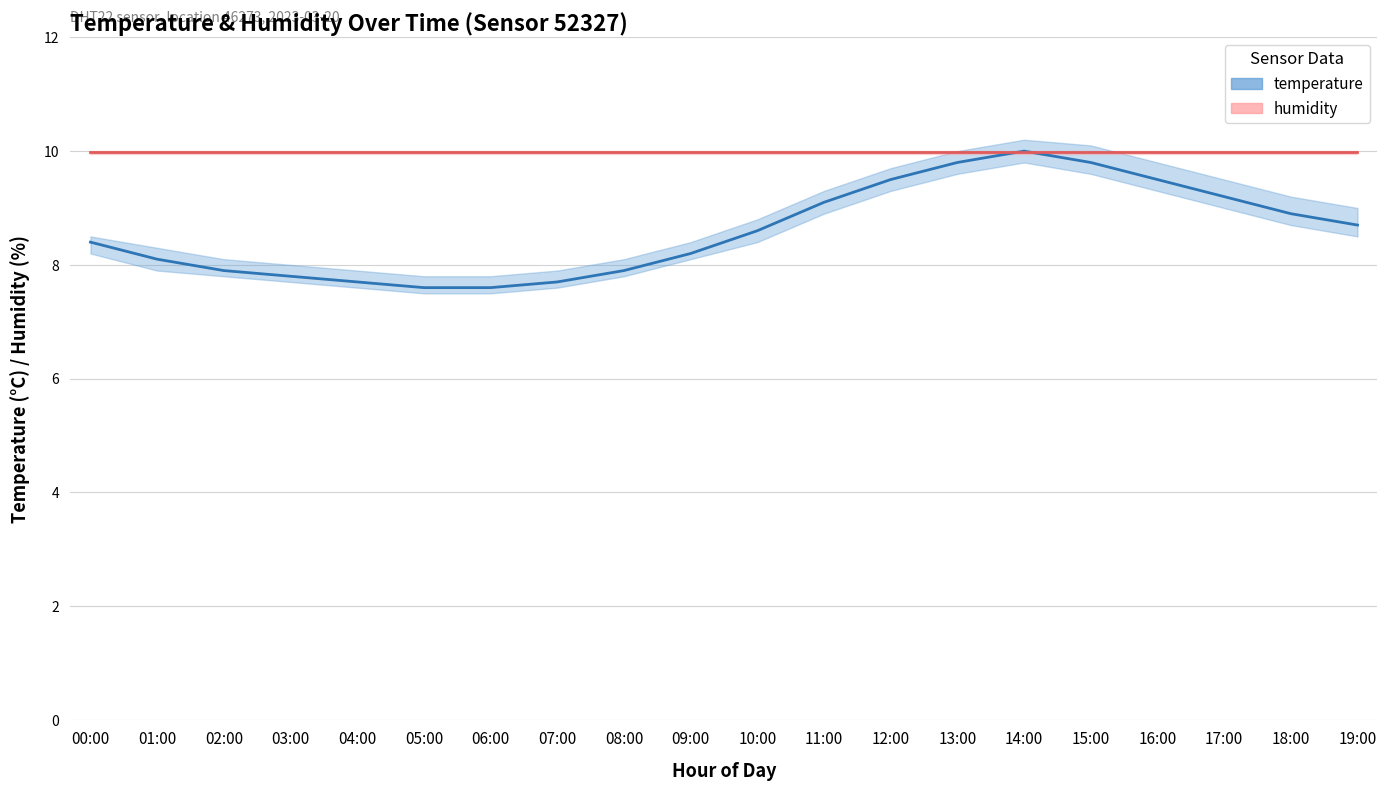

What is the average value?

8.6